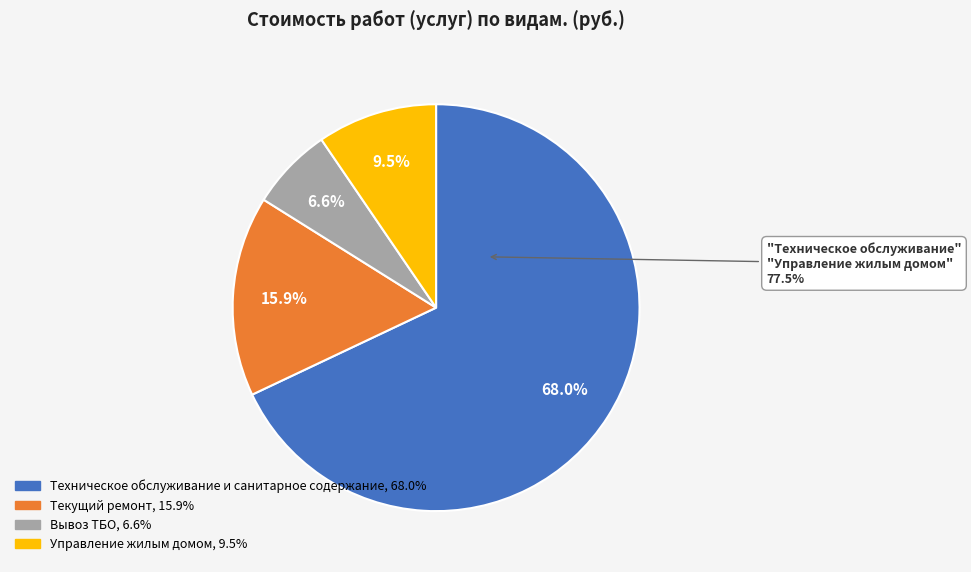

Combined, do Техническое обслуживание и санитарное содержание and Вывоз ТБО account for over 50%?

Yes